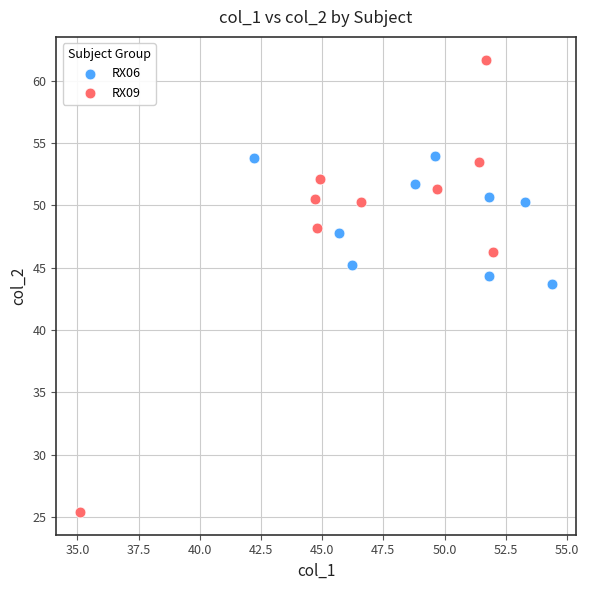

Which series reaches the maximum Y coordinate?

RX09